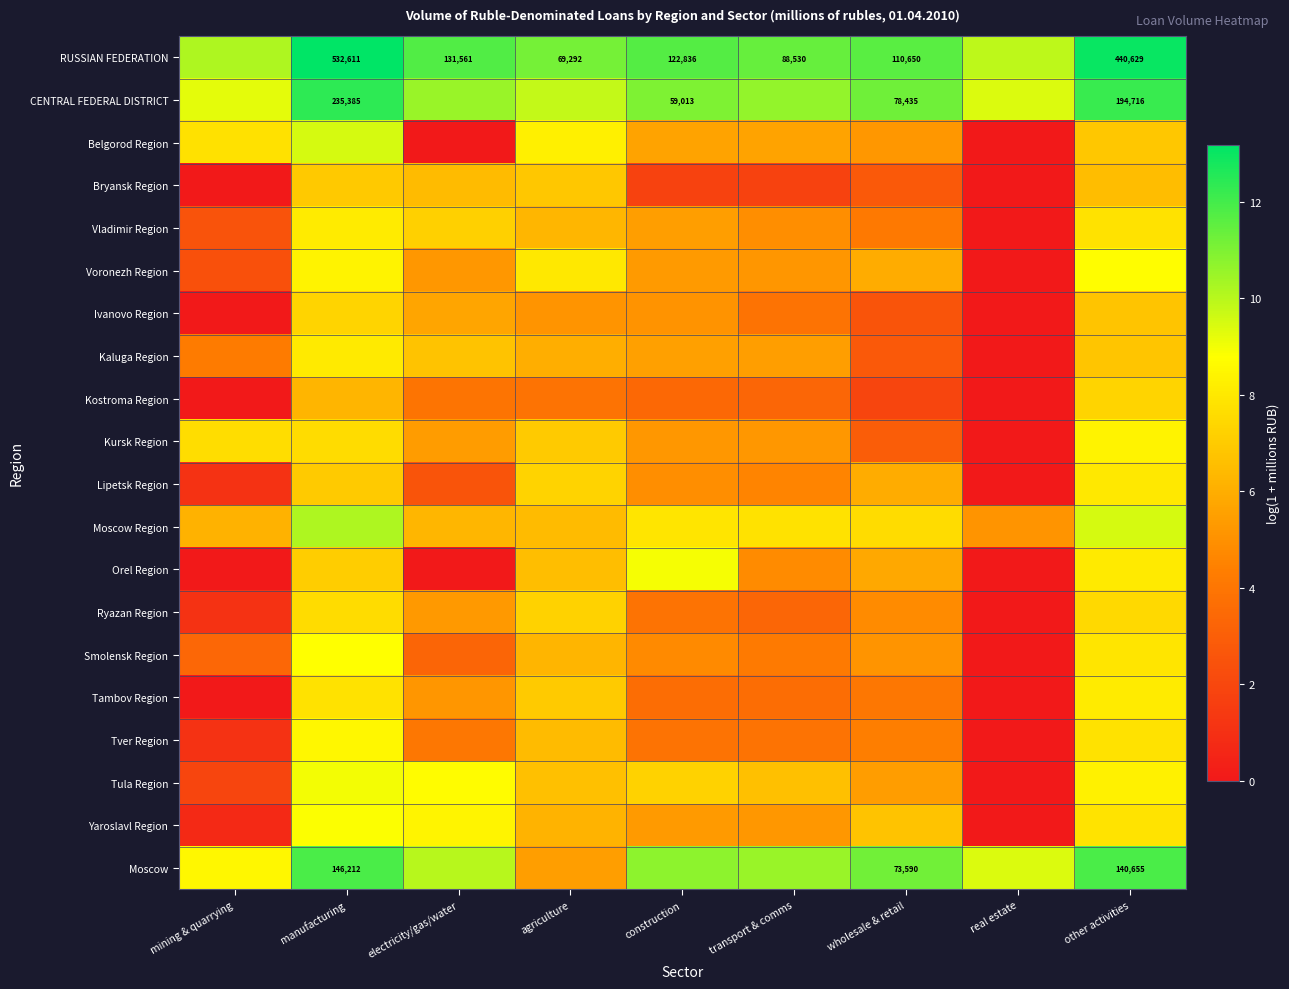

Where is CENTRAL FEDERAL DISTRICT nearest to the value 10?

agriculture